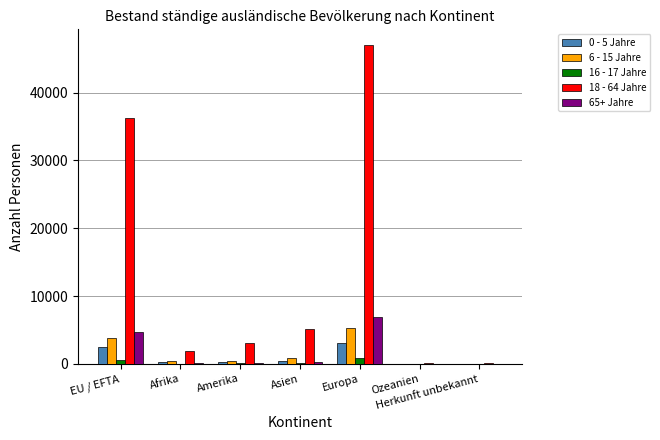

Is the value of 65+ Jahre at EU / EFTA greater than the value of 16 - 17 Jahre at EU / EFTA?

Yes